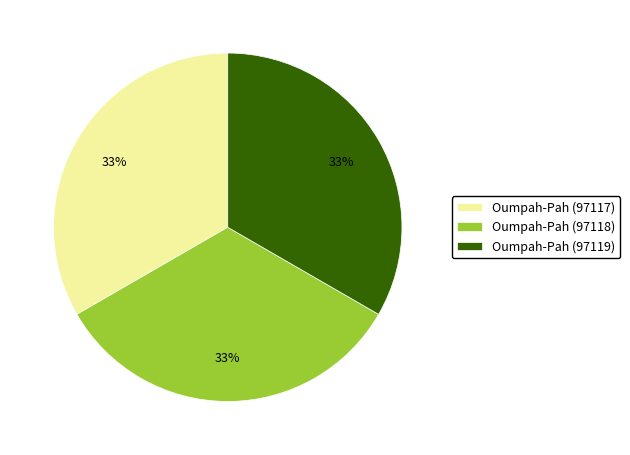

Is it true that Oumpah-Pah (97119) is 33% of the pie?

True